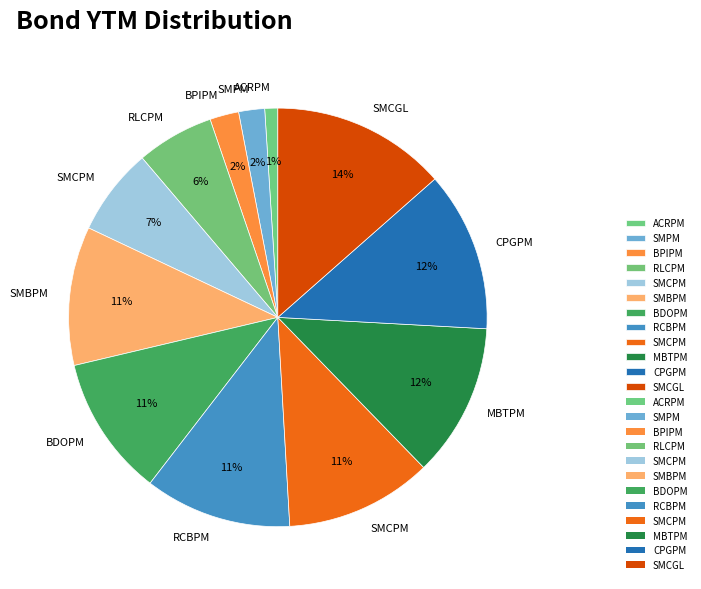

Which category has the biggest portion of the pie?

SMCGL 6.835 04/24/22